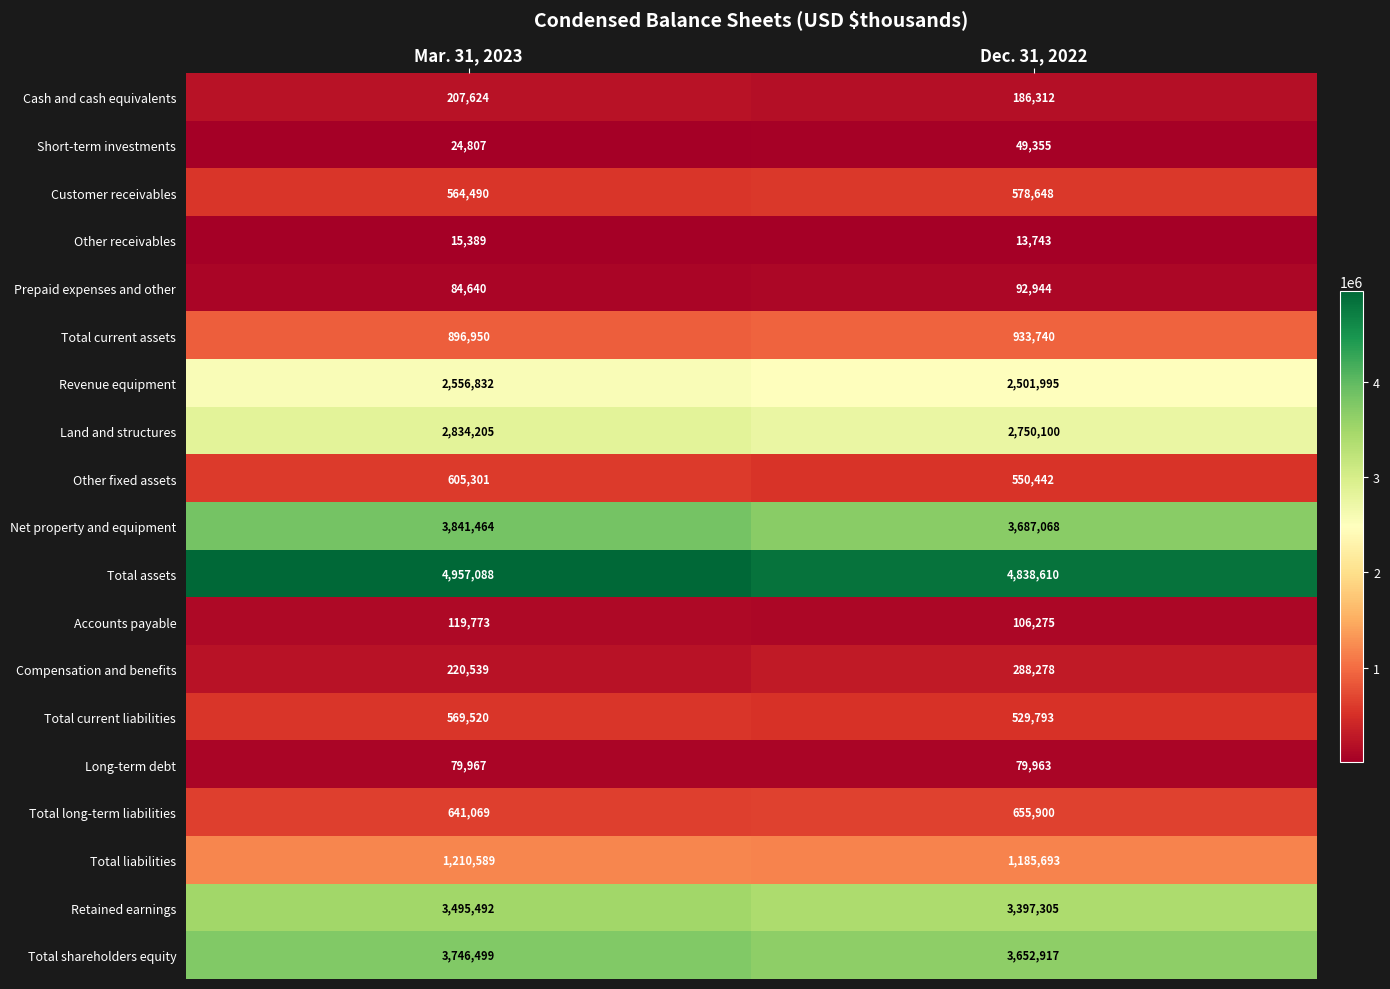

Count the number of data series in this chart.

19